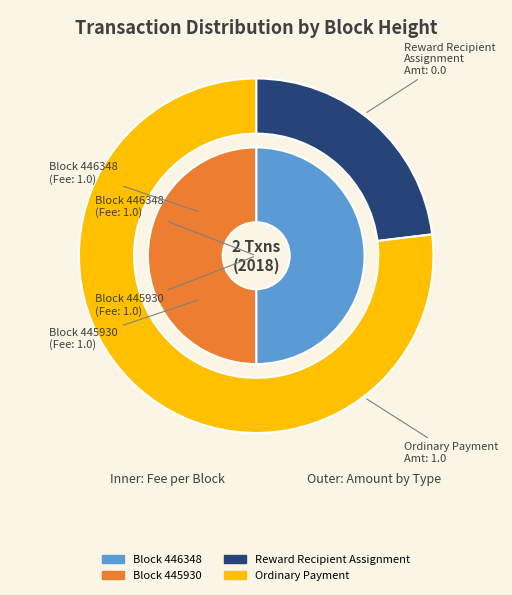

To the nearest percent, what is the average slice percentage?

50%